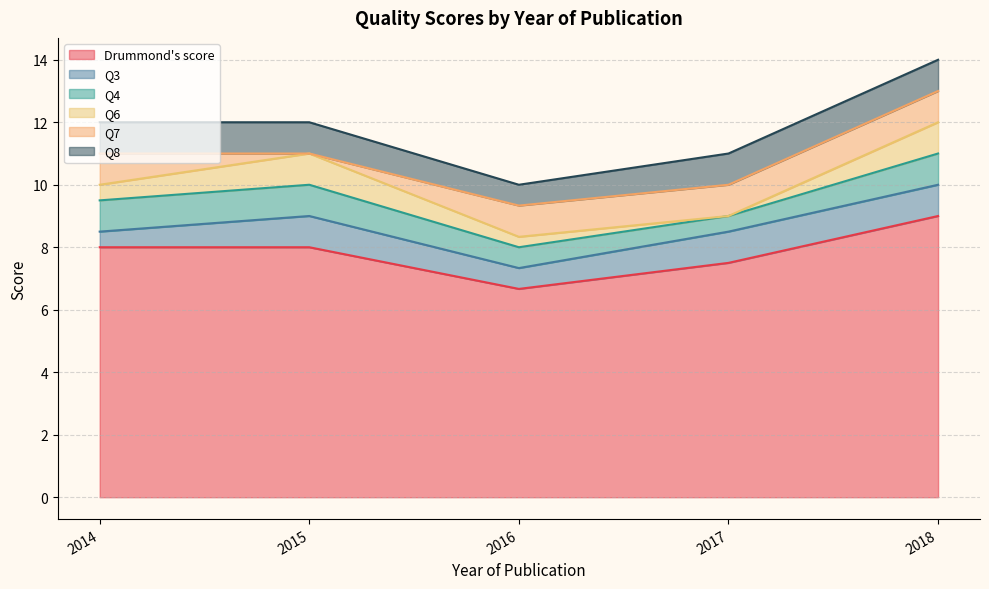

True or false: Drummond's score and Q4 intersect in this chart.

False